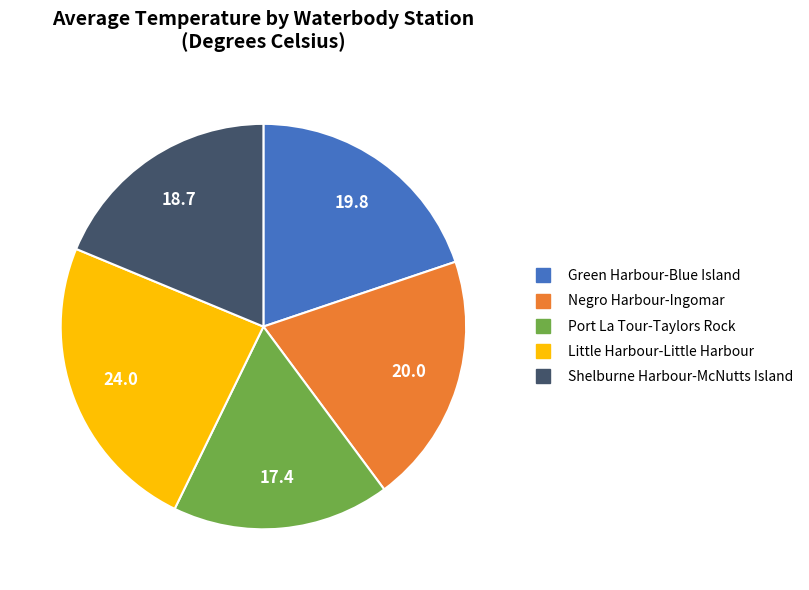

What is the largest slice in the pie chart?

Little Harbour-Little Harbour